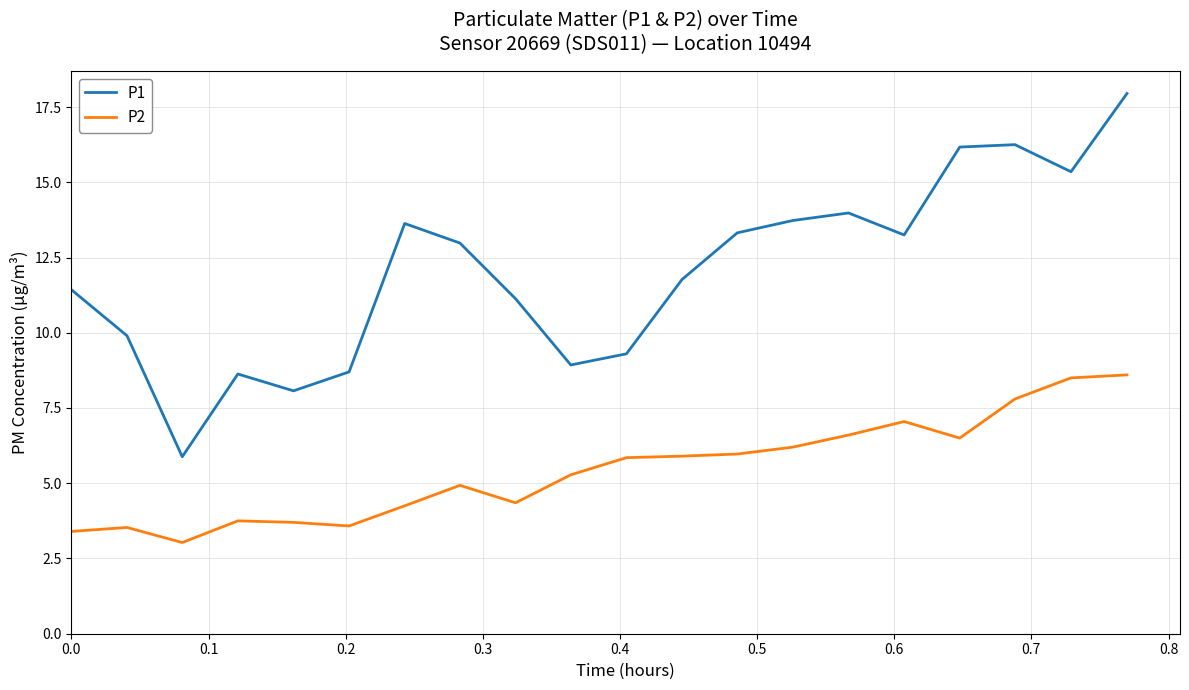

True or false: P1 and P2 cross at least once.

False